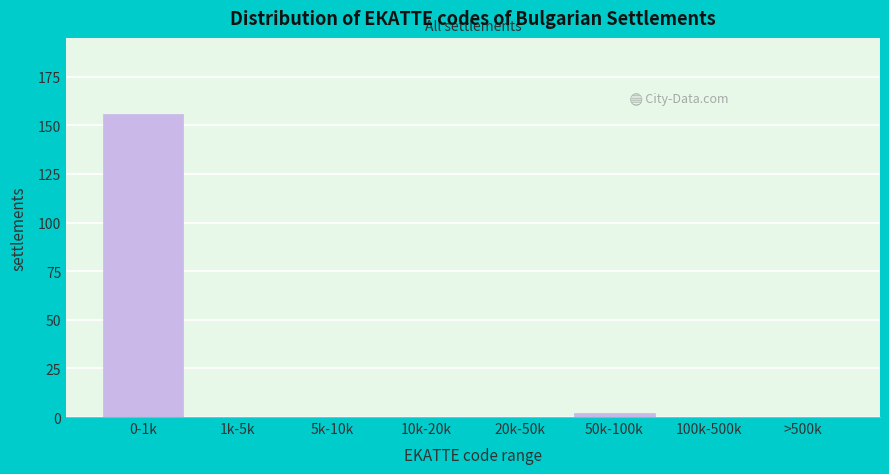

Reading left to right, list all the values displayed in this chart.

0-1k=156	1k-5k=0	5k-10k=0	10k-20k=0	20k-50k=0	50k-100k=2	100k-500k=0	>500k=0